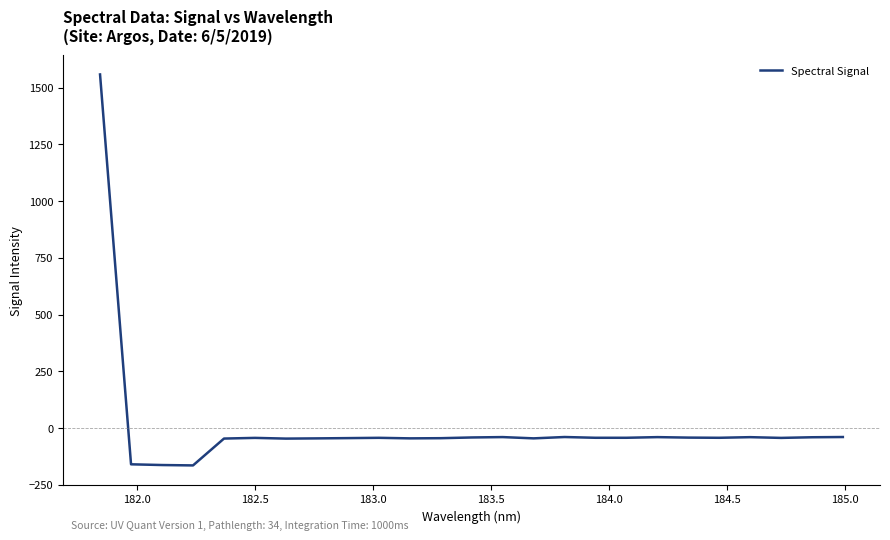

What is the difference between the maximum and minimum values?

1723.7